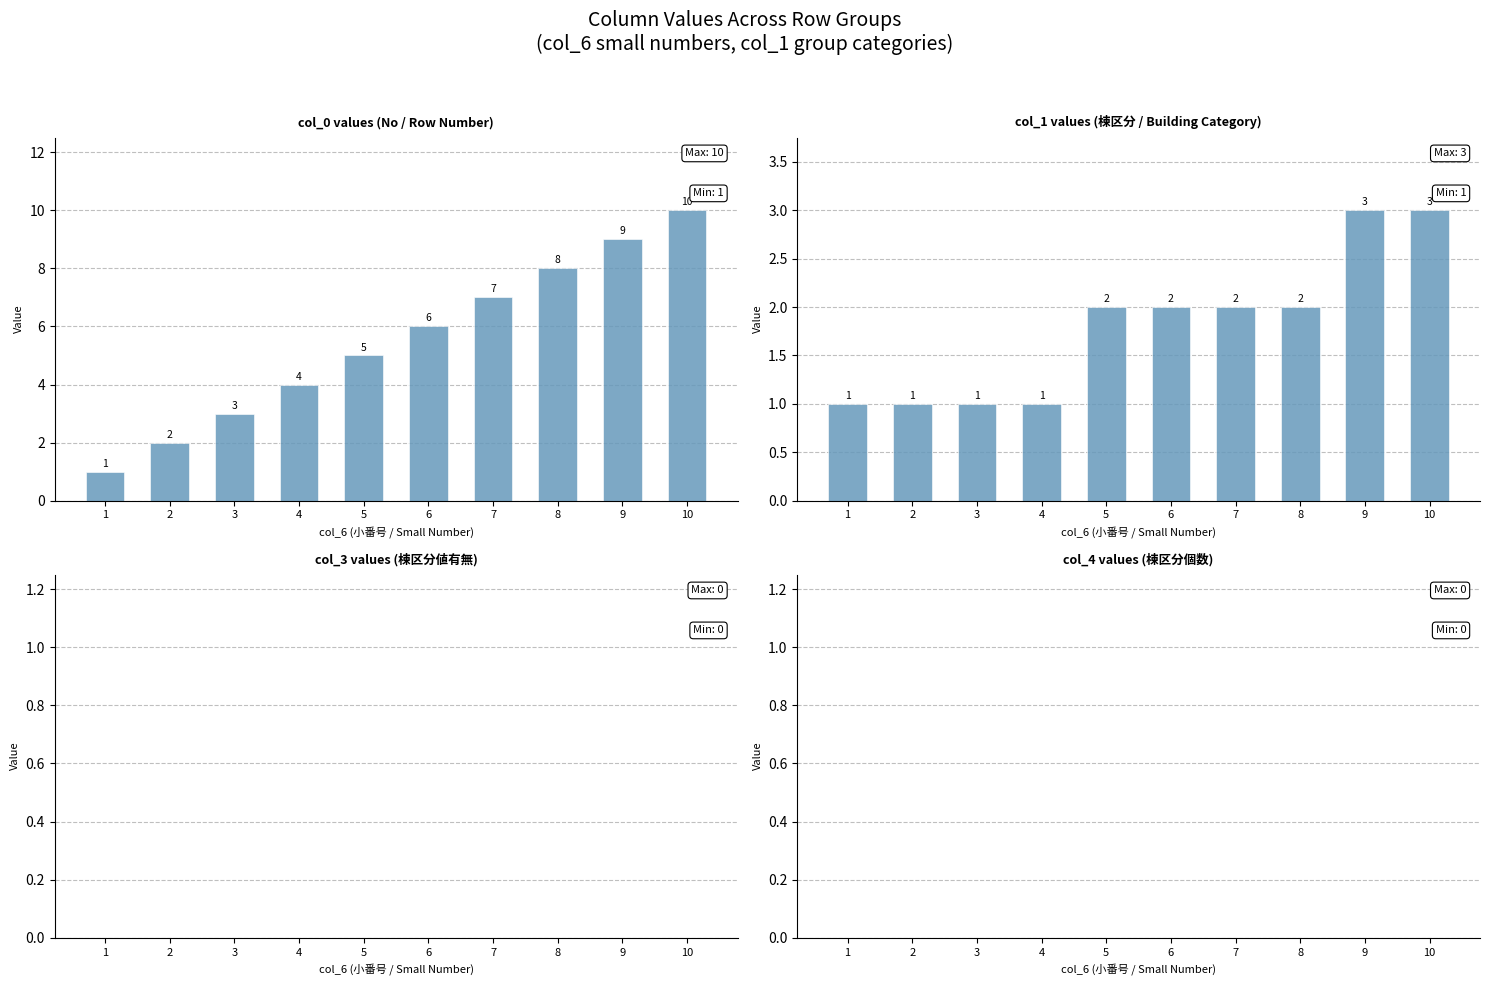

List the labels in order of col_0 value, smallest first.

1, 2, 3, 4, 5, 6, 7, 8, 9, 10